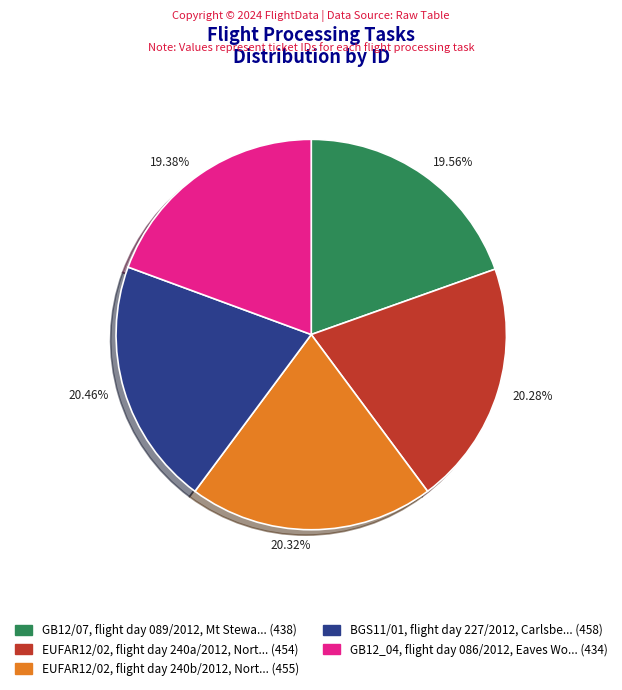

Does GB12/07, flight day 089/2012, Mt Stewa... (438) account for over 50% of the chart?

No